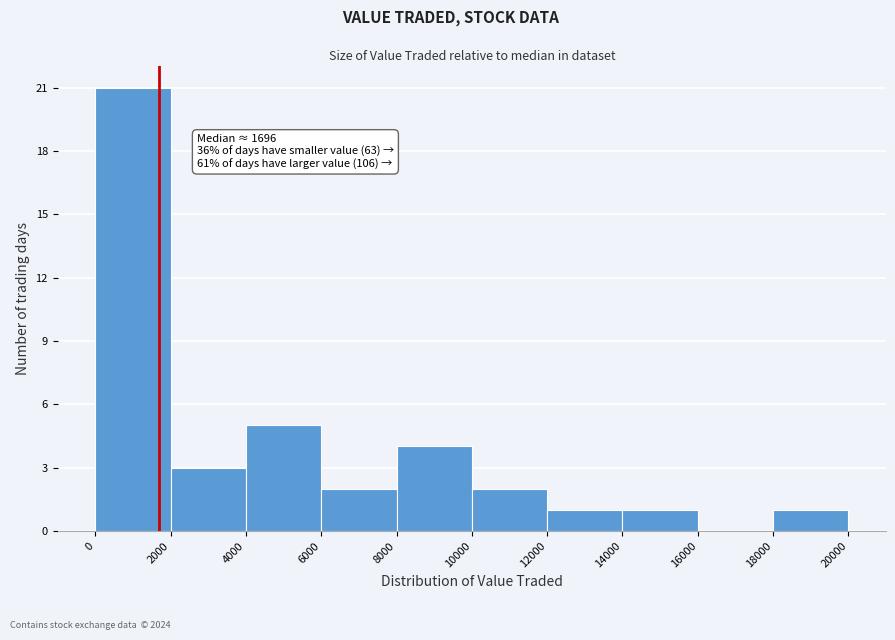

Over which range of the x-axis is the bar tallest?

0 to 2000